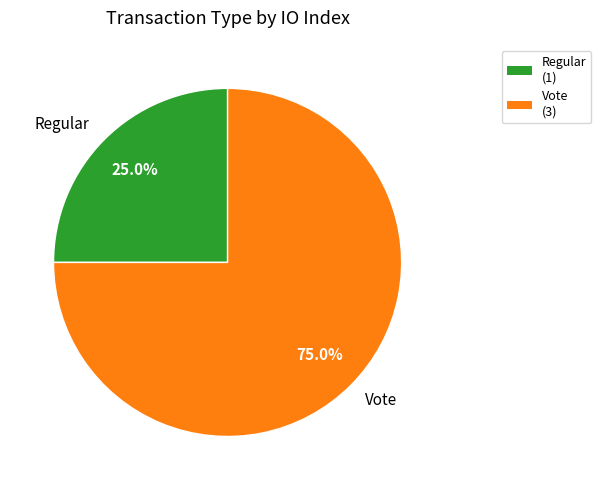

What percentage is the Vote slice, to the nearest percent?

75%